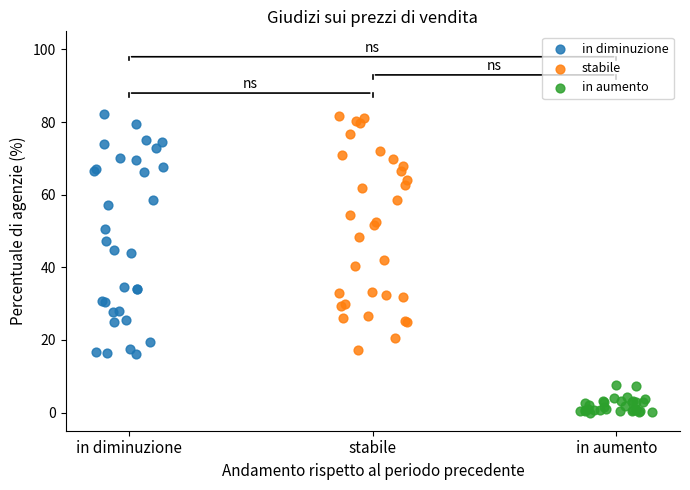

Which series contains the lowest Y value?

in aumento